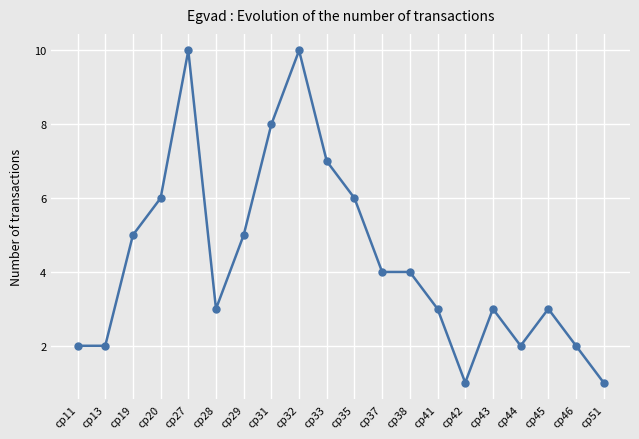

How many data points does each series have?

20